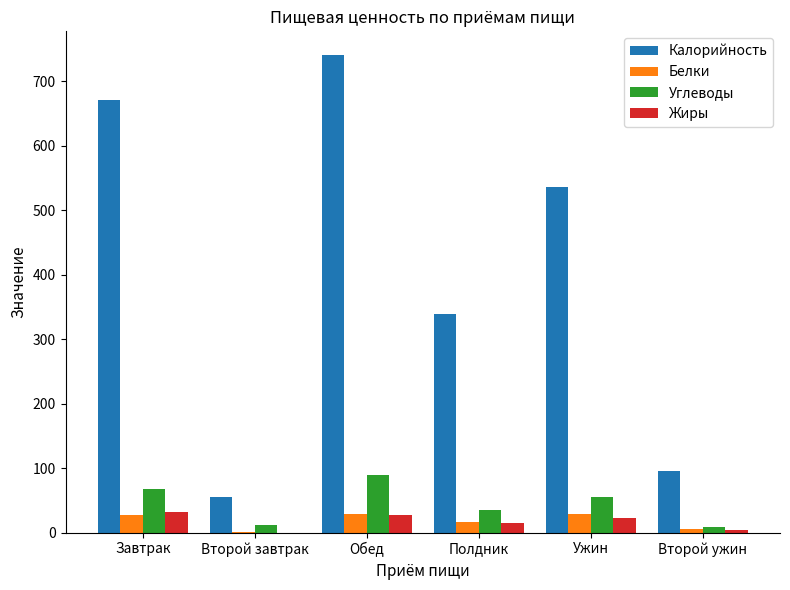

At which label is Калорийность closest to 397?

Полдник